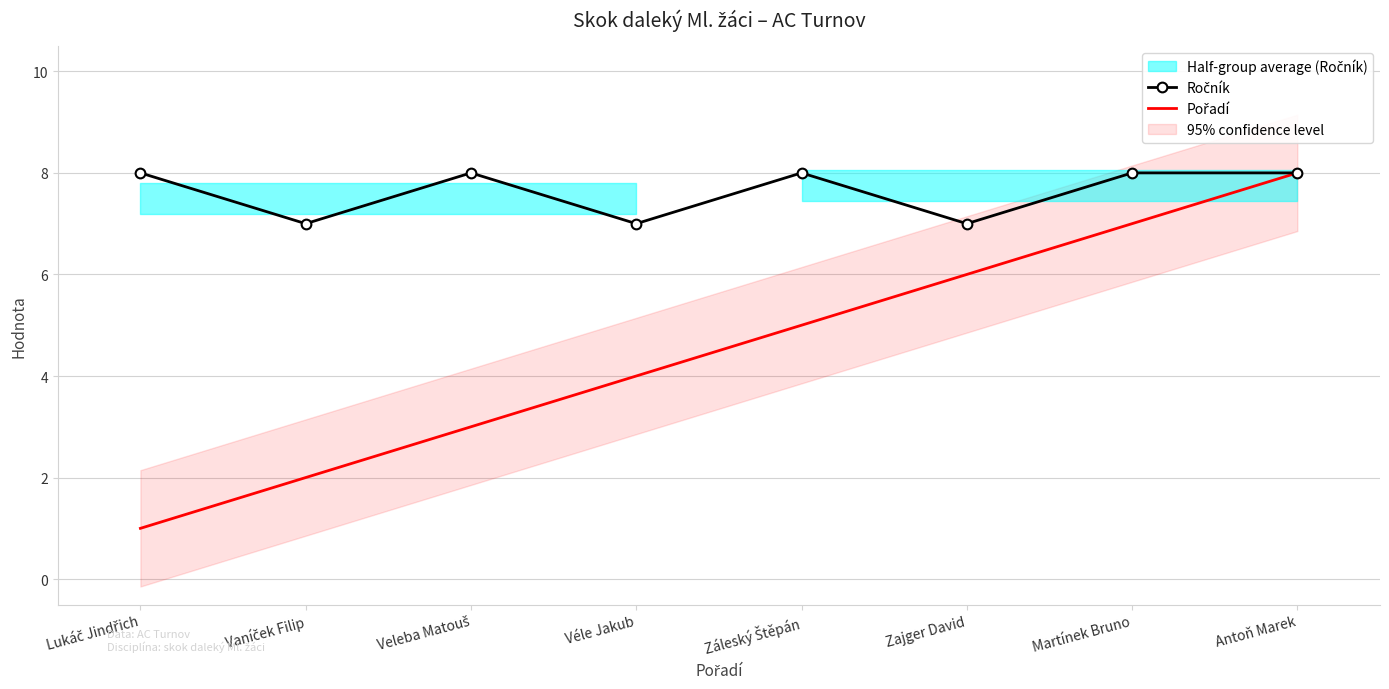

What is the average value of the Ročník series?

8